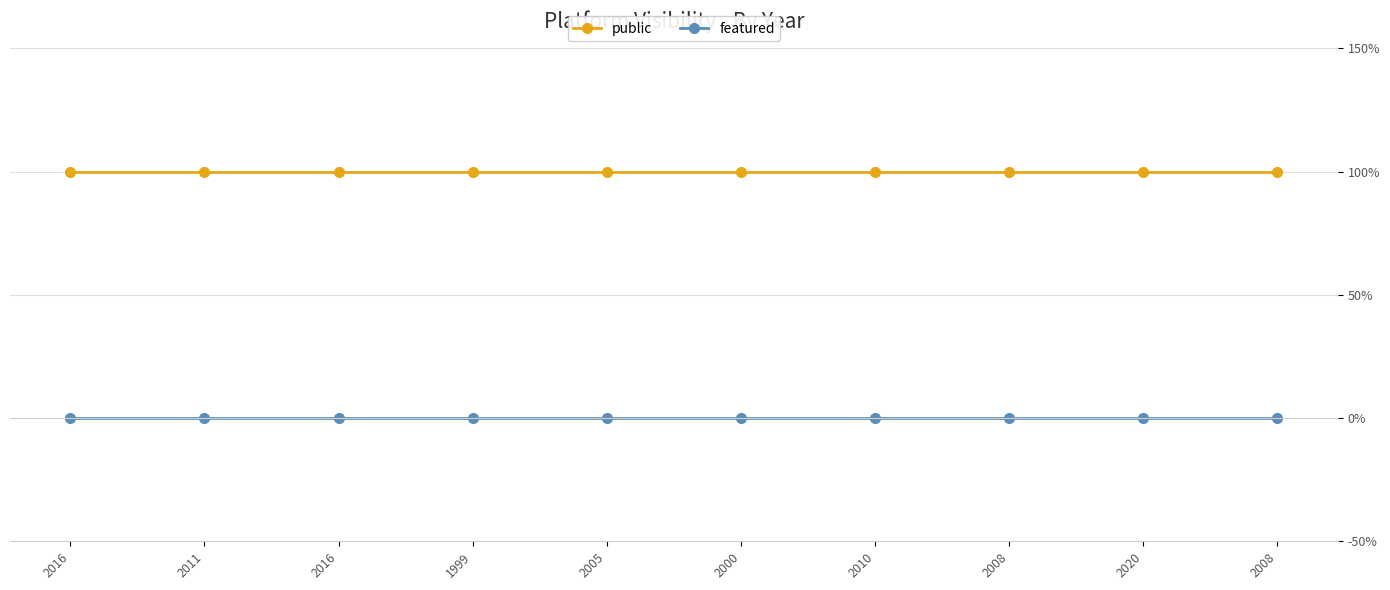

True or false: featured and public cross at least once.

False